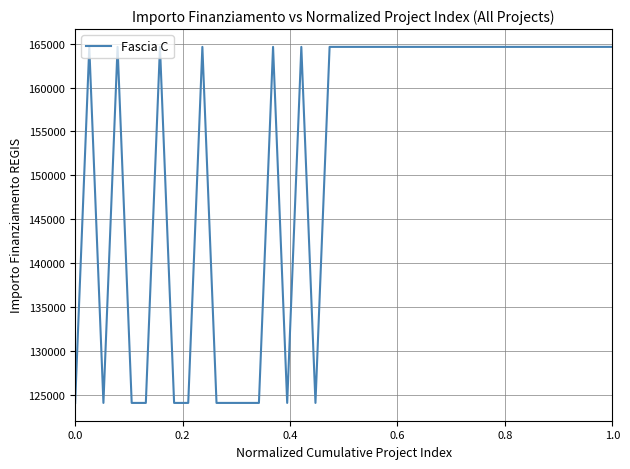

What is the greatest value displayed?

164644.2